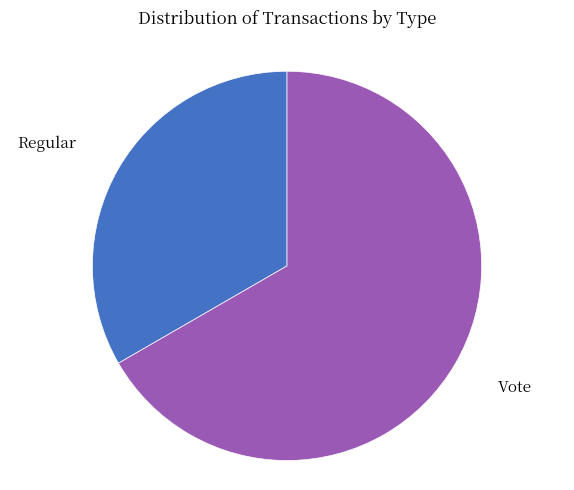

Is there a majority slice in this chart?

Yes